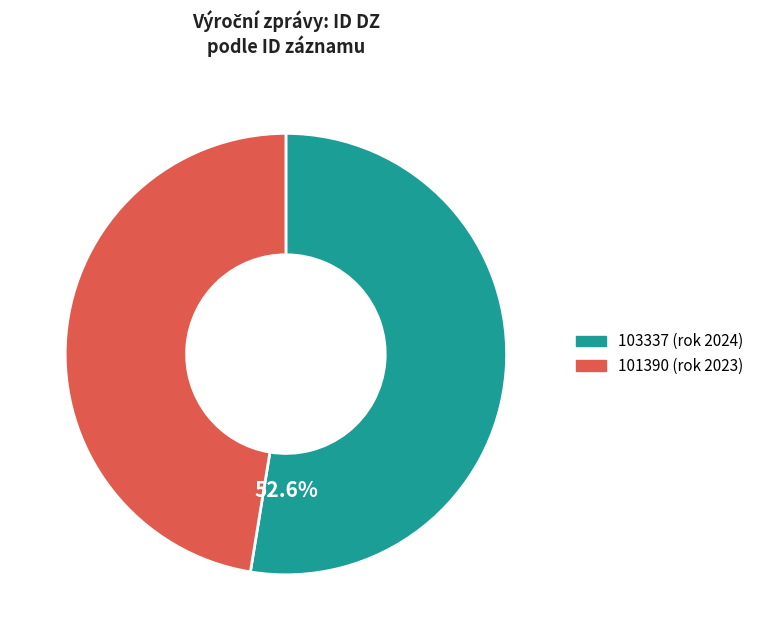

Does any single category account for the majority?

Yes